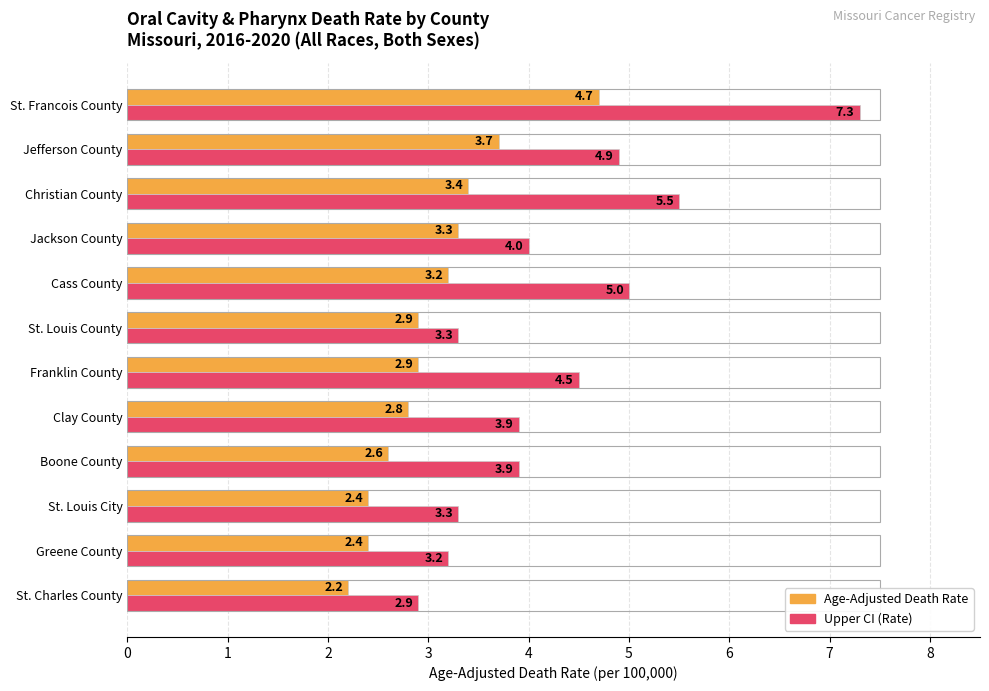

What is the difference between the highest and lowest values at Jefferson County?

1.2